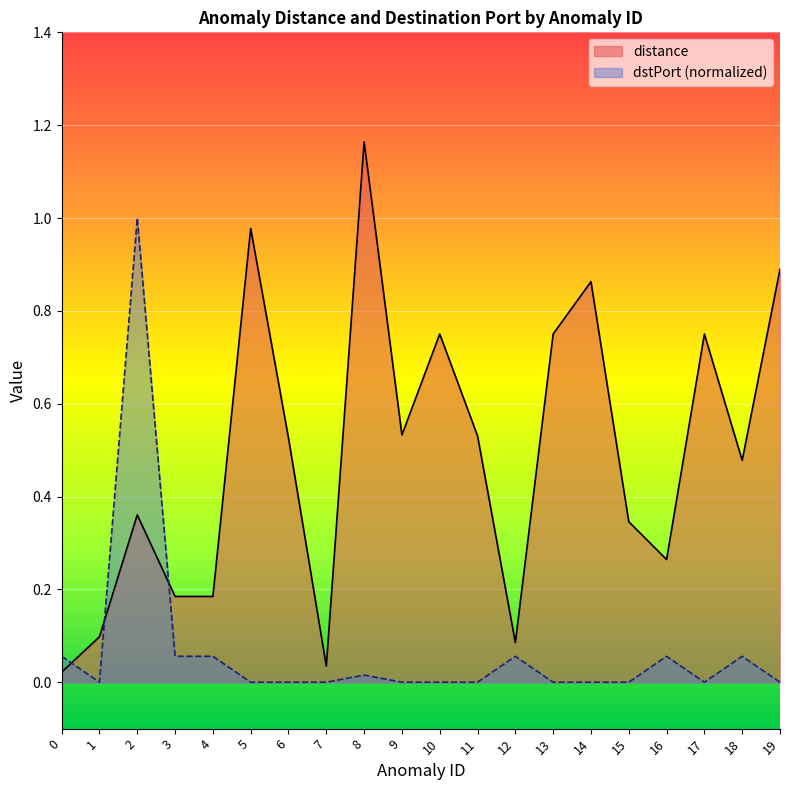

Read the distance value at 10.

0.8